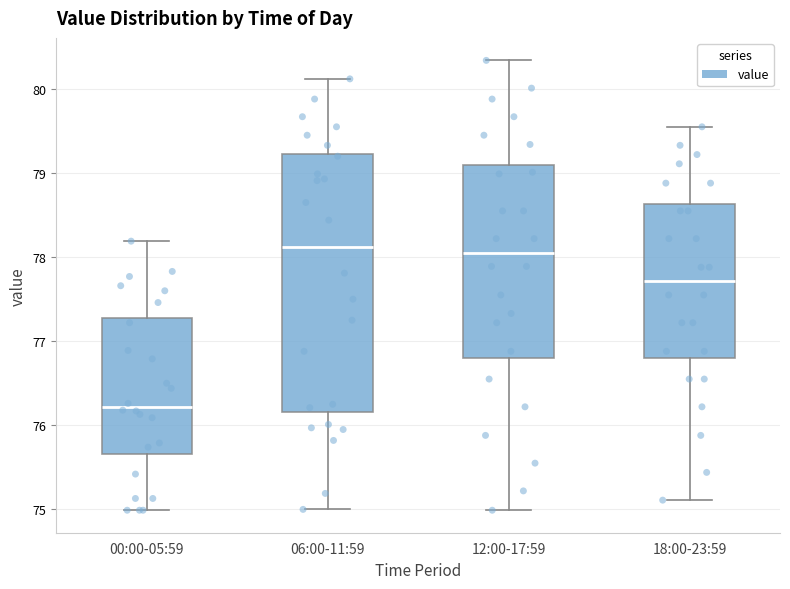

Which box is the tallest, from its lower edge to its upper edge?

06:00-11:59